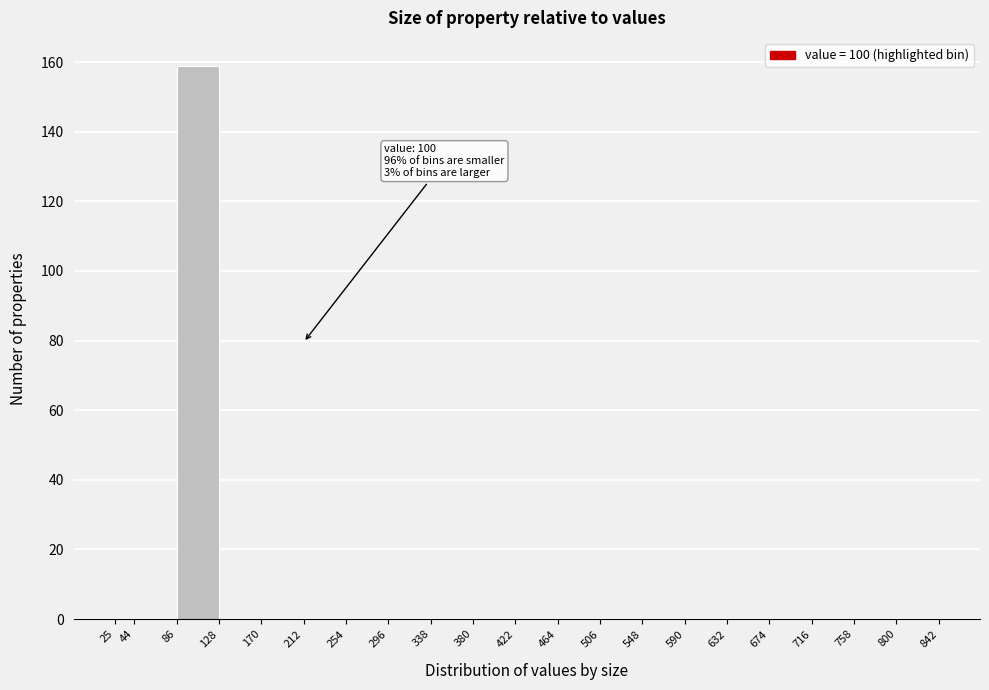

Which range on the x-axis has the tallest bar?

86 to 128